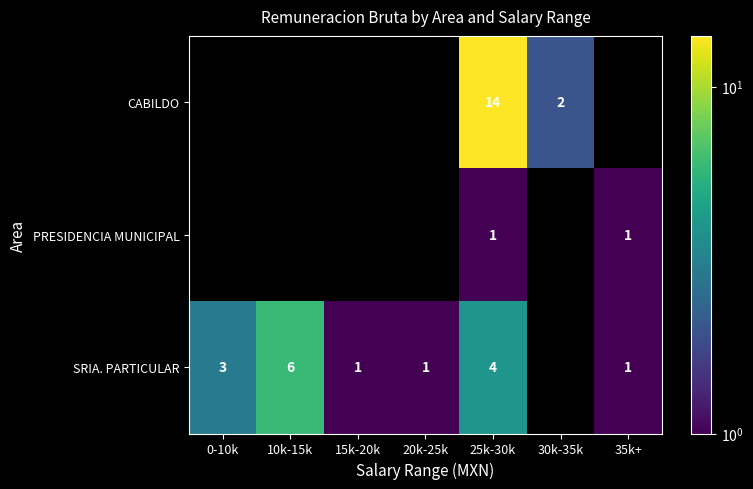

Which label corresponds to the smallest value in the chart?

25k-30k